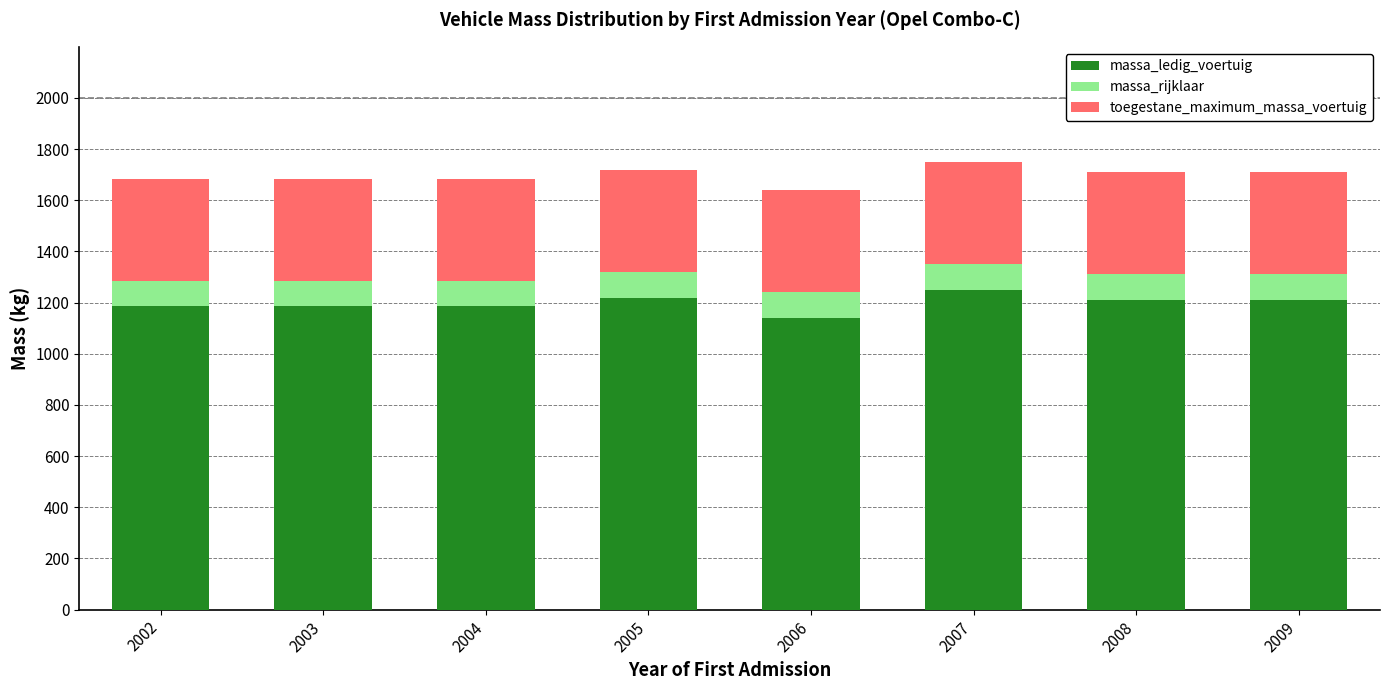

Reading left to right, transcribe the values for massa_ledig_voertuig.

2002=1185	2003=1185	2004=1185	2005=1220	2006=1140	2007=1250	2008=1210	2009=1210